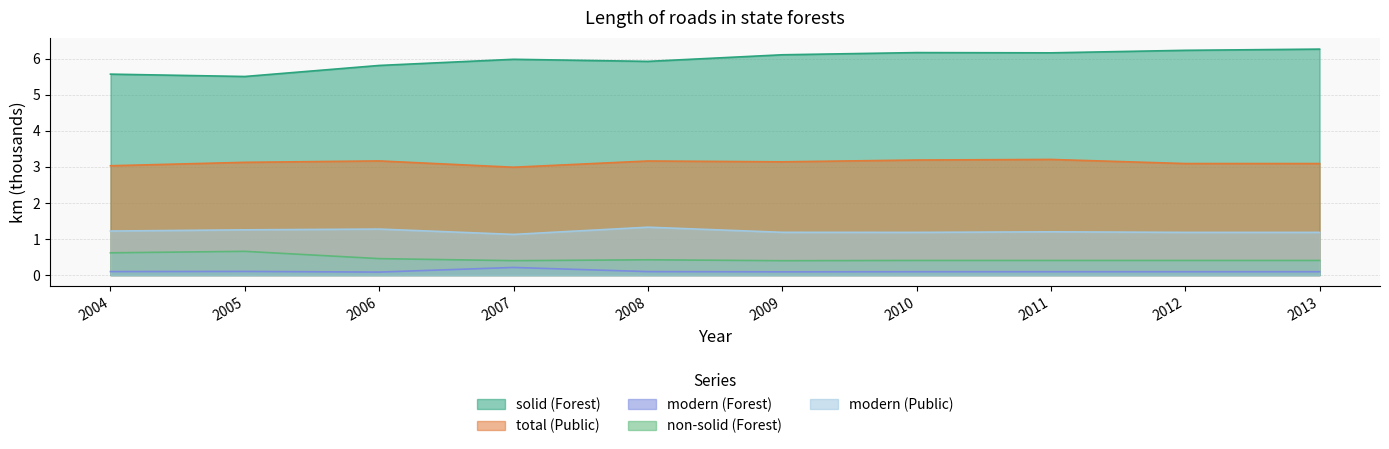

Reading left to right, transcribe all the data shown in this chart.

solid (Forest): 2004=5.6	2005=5.5	2006=5.8	2007=6.0	2008=5.9	2009=6.1	2010=6.2	2011=6.2	2012=6.2	2013=6.3
total (Public): 2004=3.0	2005=3.1	2006=3.2	2007=3.0	2008=3.2	2009=3.1	2010=3.2	2011=3.2	2012=3.1	2013=3.1
modern (Forest): 2004=0.1	2005=0.1	2006=0.1	2007=0.2	2008=0.1	2009=0.1	2010=0.1	2011=0.1	2012=0.1	2013=0.1
non-solid (Forest): 2004=0.6	2005=0.7	2006=0.5	2007=0.4	2008=0.4	2009=0.4	2010=0.4	2011=0.4	2012=0.4	2013=0.4
modern (Public): 2004=1.2	2005=1.3	2006=1.3	2007=1.1	2008=1.3	2009=1.2	2010=1.2	2011=1.2	2012=1.2	2013=1.2